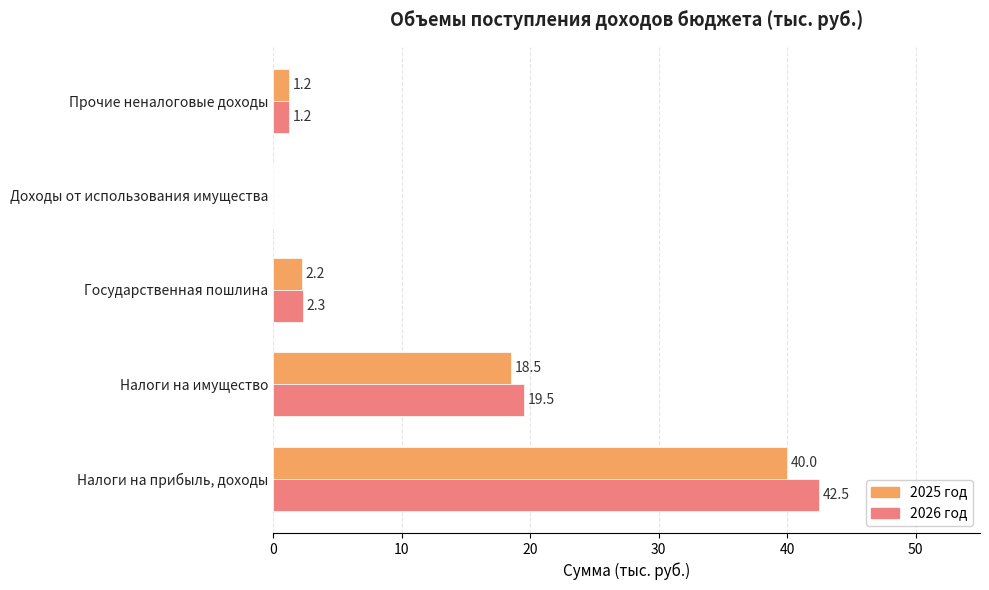

At which category does the chart reach its peak across all series?

Налоги на прибыль, доходы